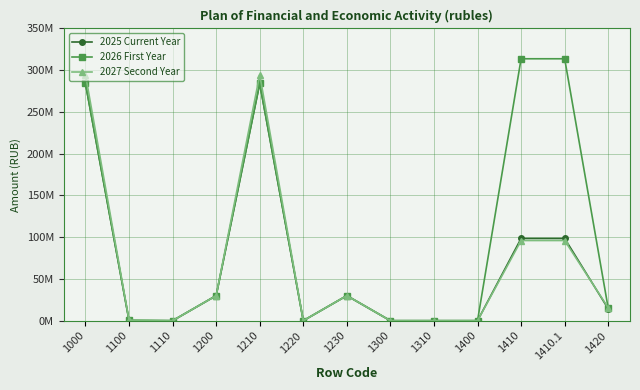

What are all the series names shown in the legend?

2025 Current Year, 2026 First Year, 2027 Second Year